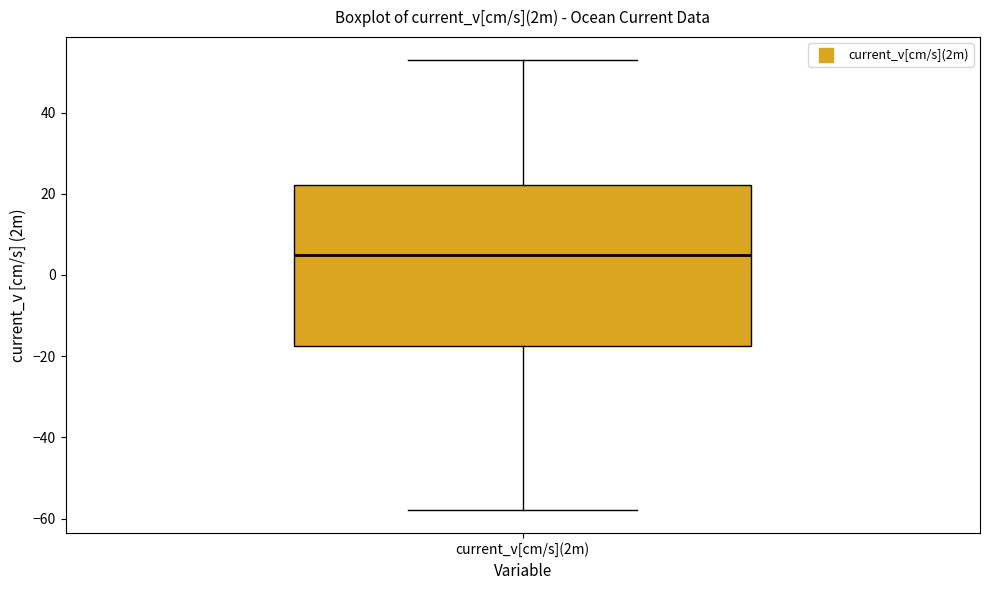

Where does the median line of the box for current_v[cm/s](2m) sit on the y-axis? The values are not printed on the chart, so give them approximately, as read against the axis.

4